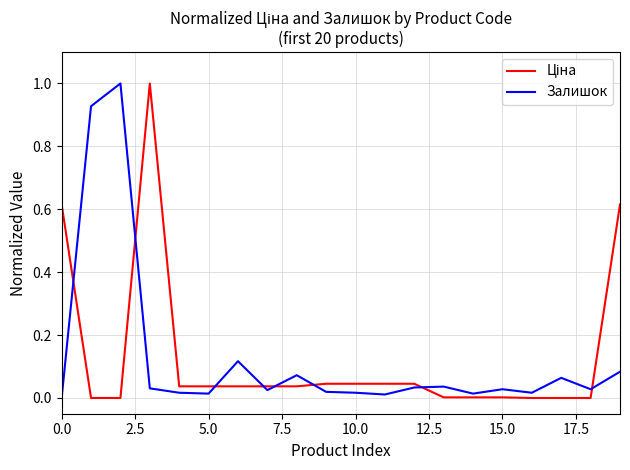

What is the difference between the maximum and minimum values in the Залишок series?

1.0